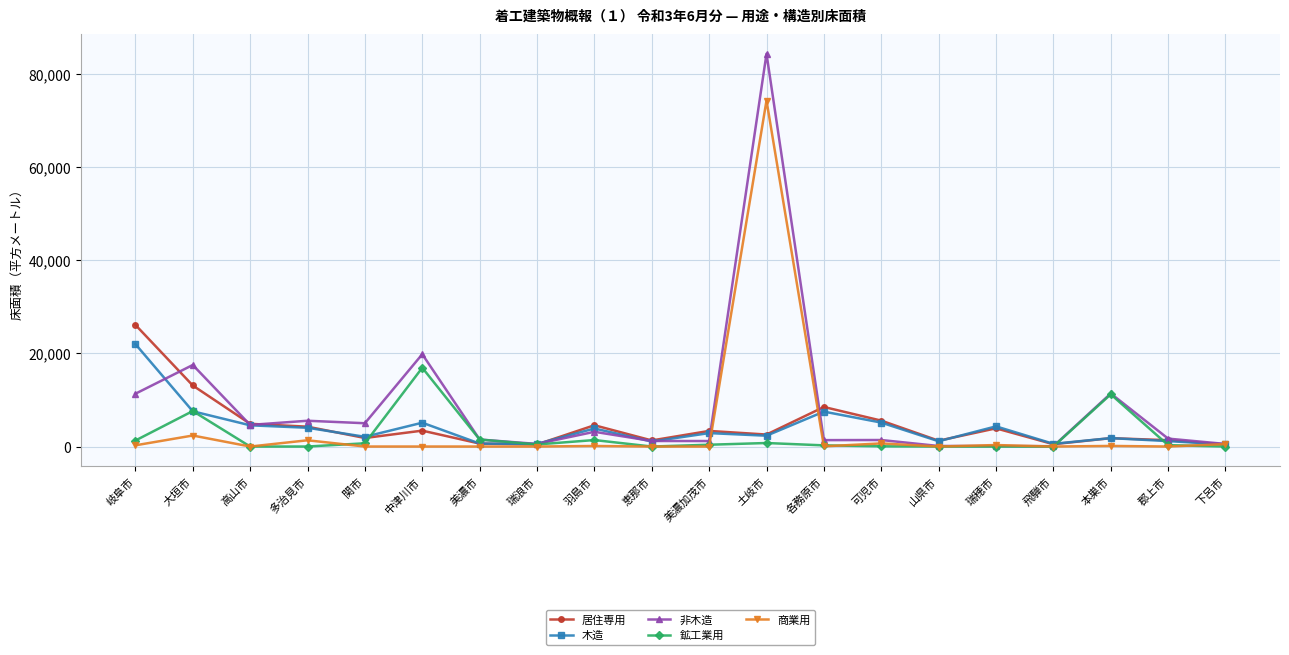

Count the number of categories in the chart.

20